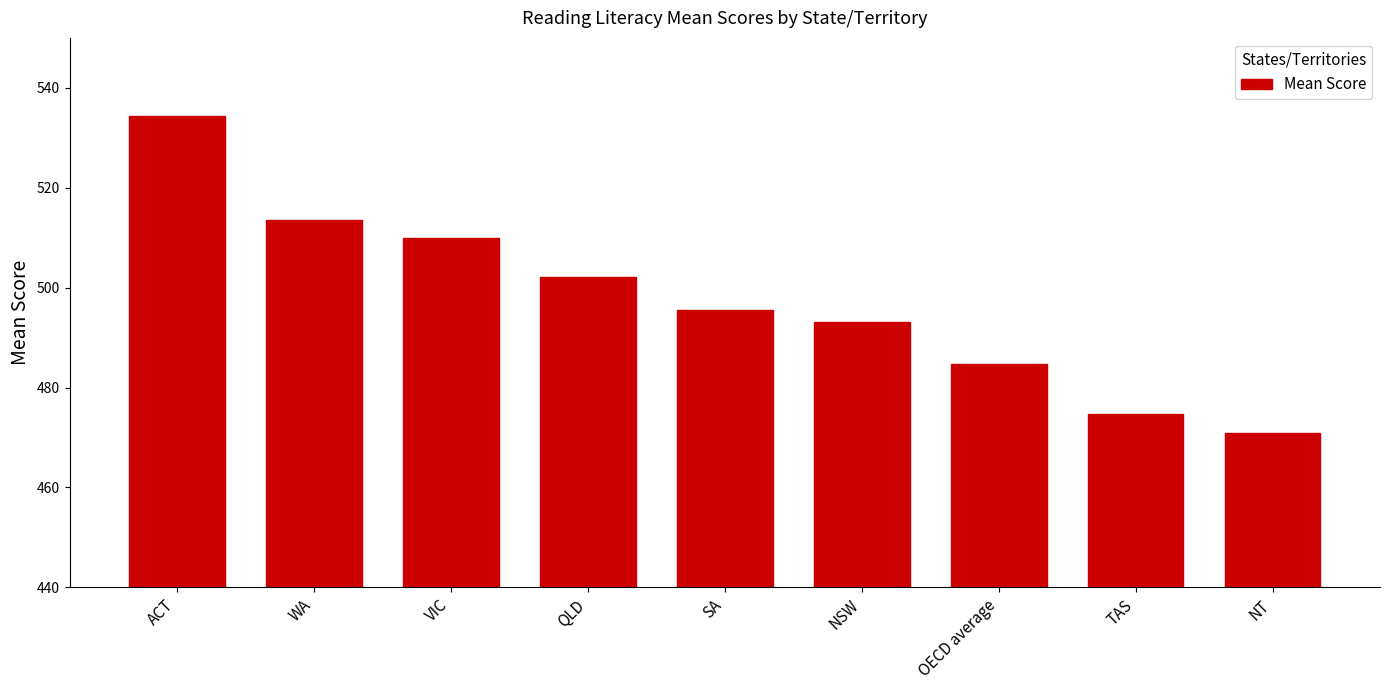

Does the chart contain any negative values?

No